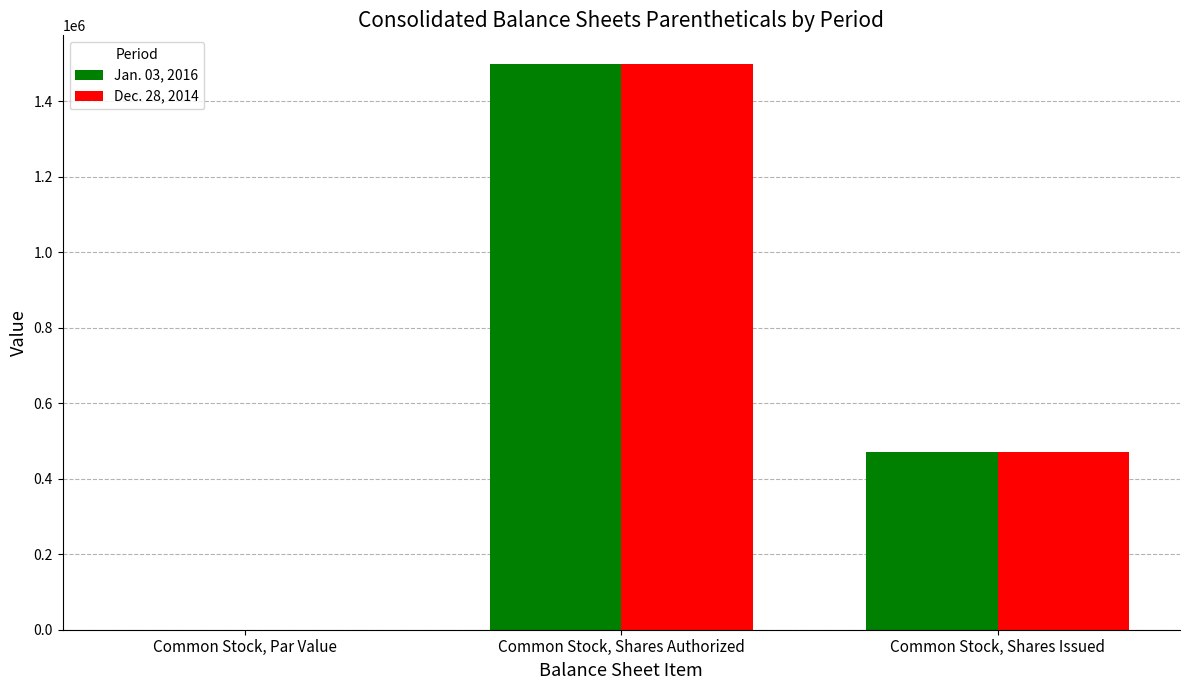

Reading right to left, extract all data points from this chart.

Jan. 03, 2016: 470424.0	1500000.0	0.1
Dec. 28, 2014: 470424.0	1500000.0	0.1